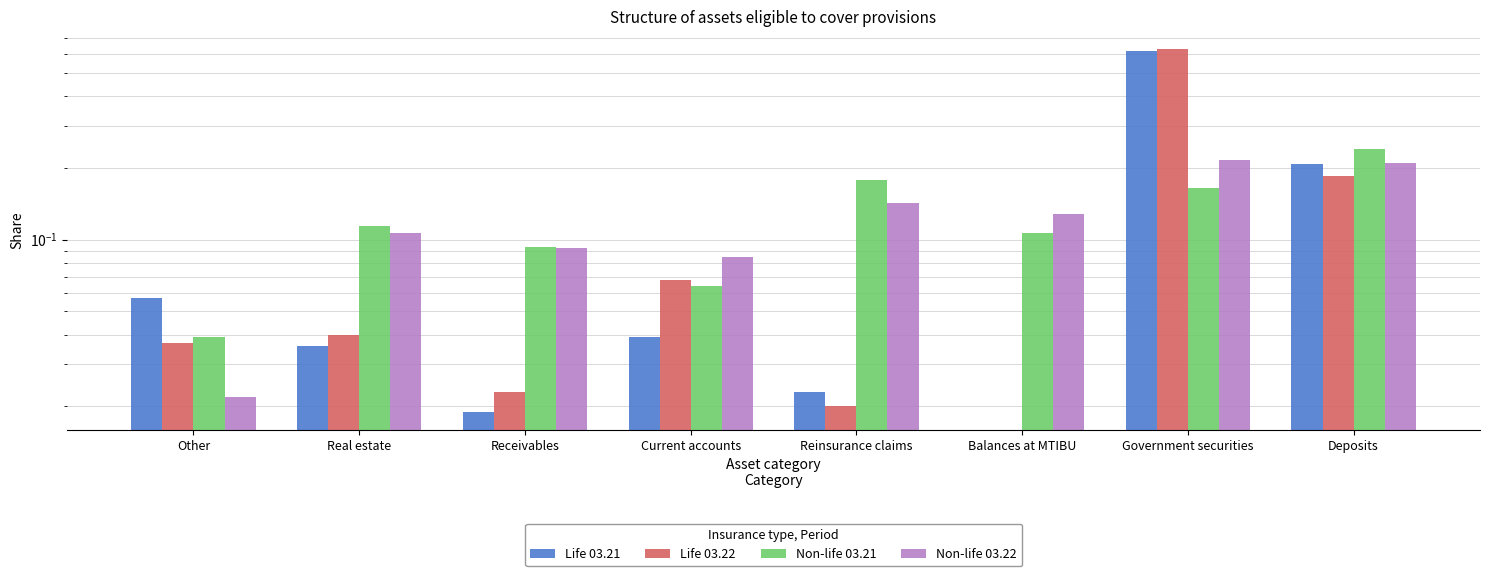

The Life 03.22 series shows 0.6 at Government securities. True or false?

True